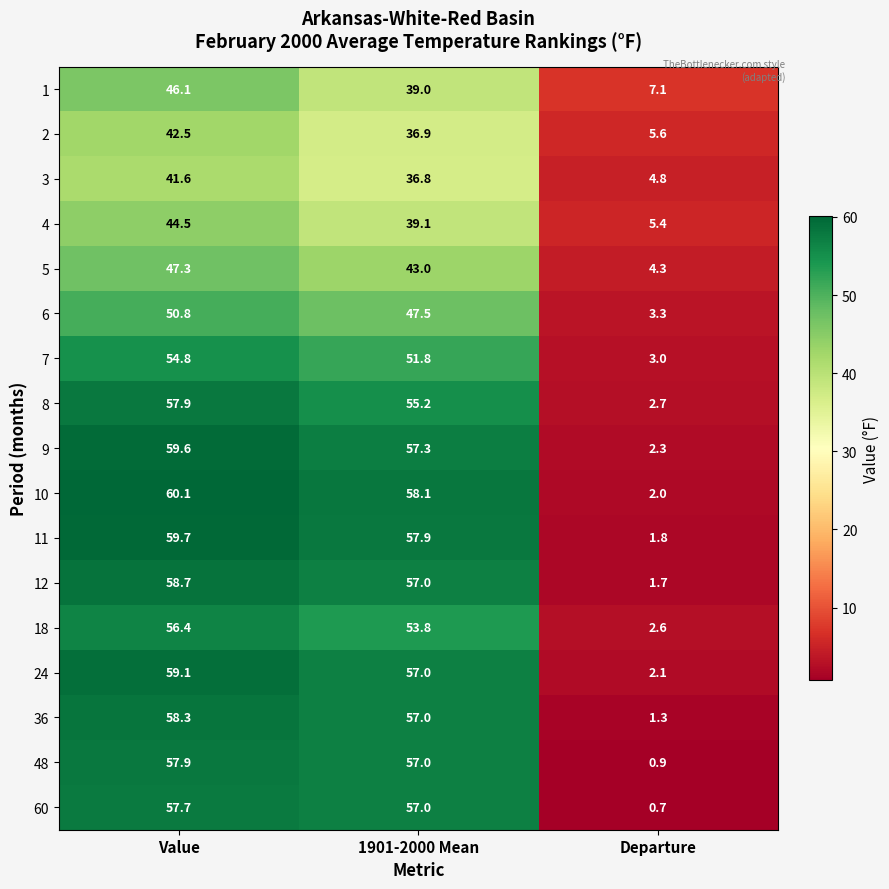

What is the total value across all series at 1901-2000 Mean?

861.4